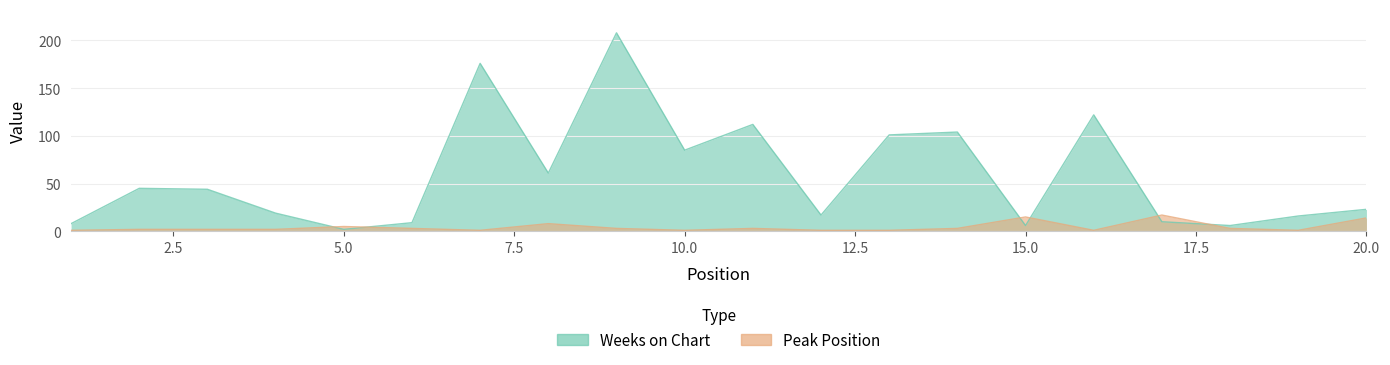

What is the sum of the Peak Position values at 14 and 6?

6